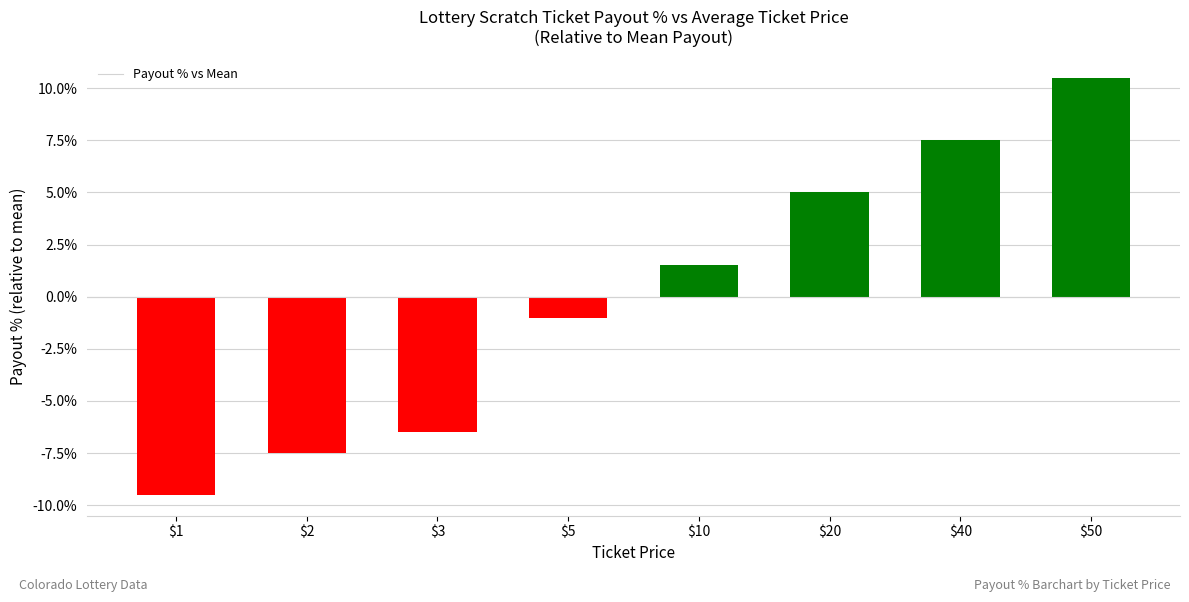

Is it true that the value at $50 is 10.5?

True